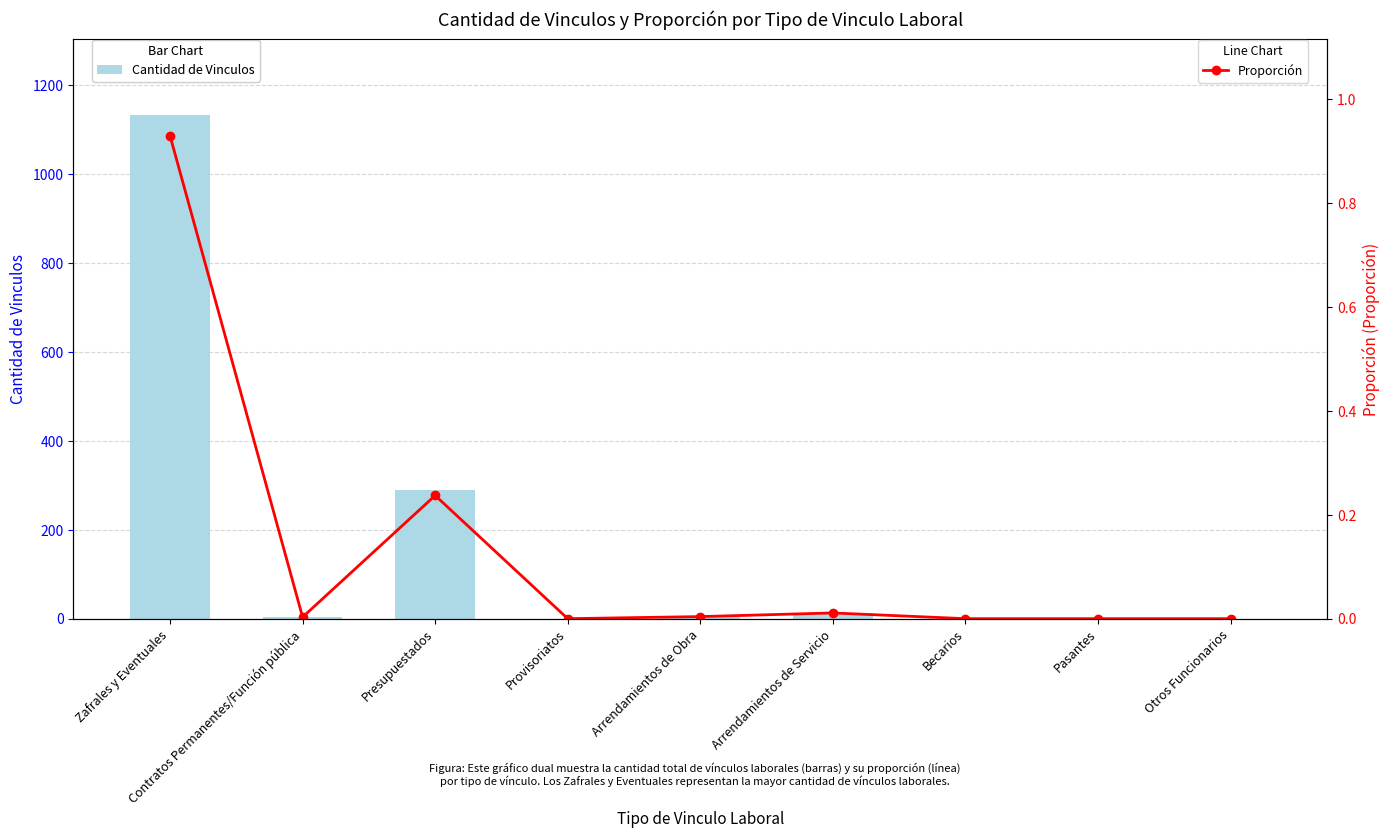

Is it true that Cantidad de Vinculos equals 4.0 at Contratos Permanentes/Función pública?

True